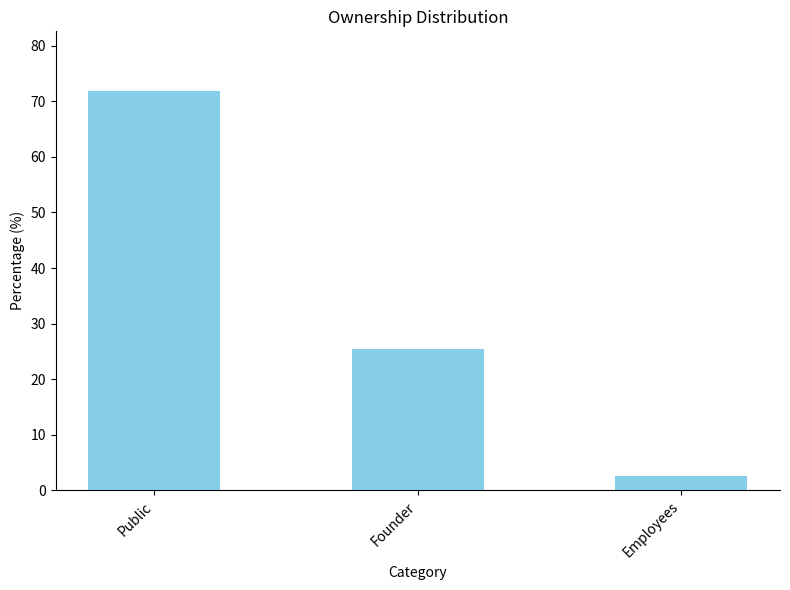

The chart shows a value of 40.6 at Public. True or false?

False